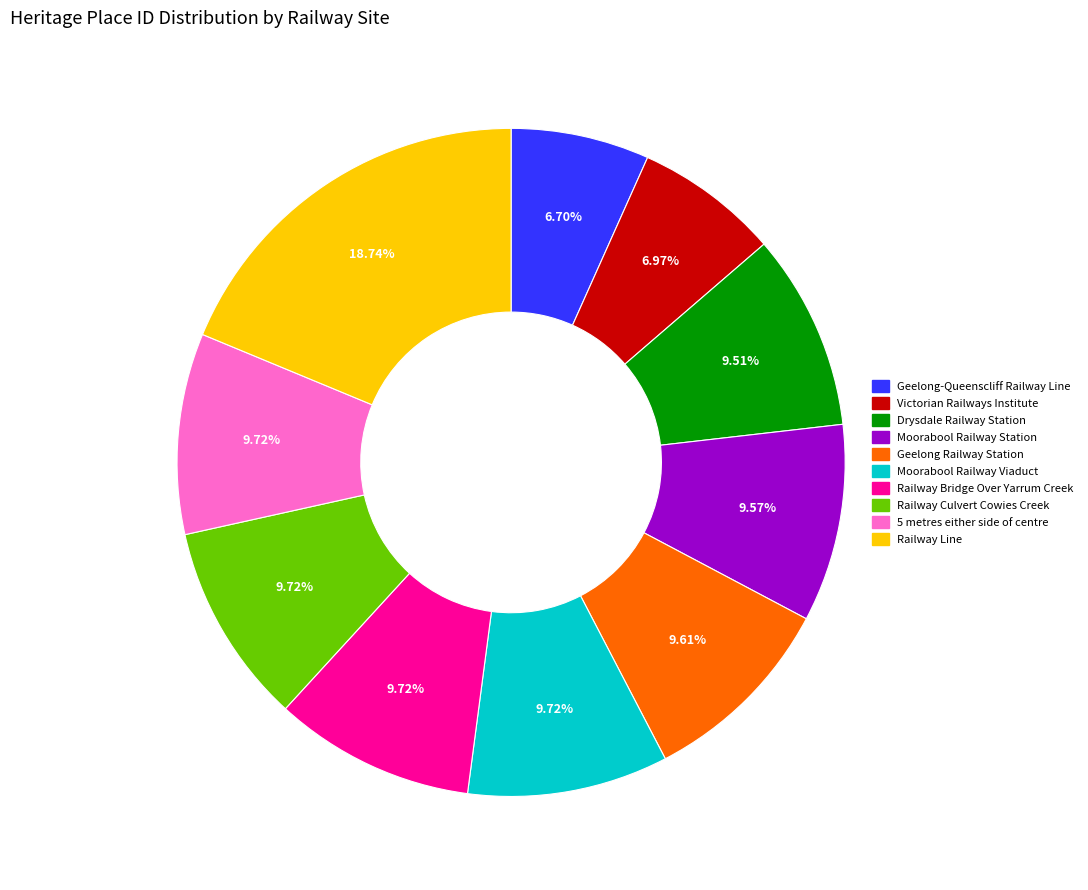

What is the largest slice in the pie chart?

Railway Line